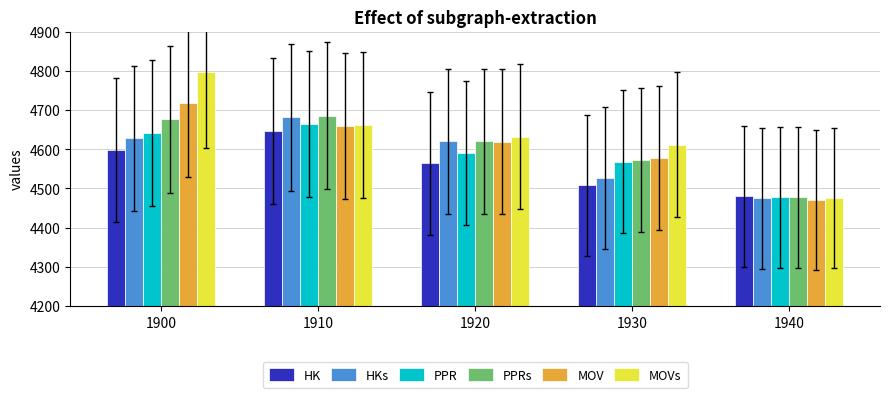

Which series has the largest total across all categories?

MOVs